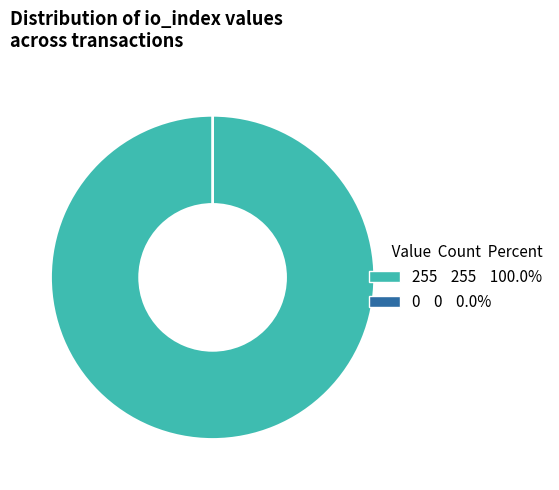

What is the largest slice in the pie chart?

255